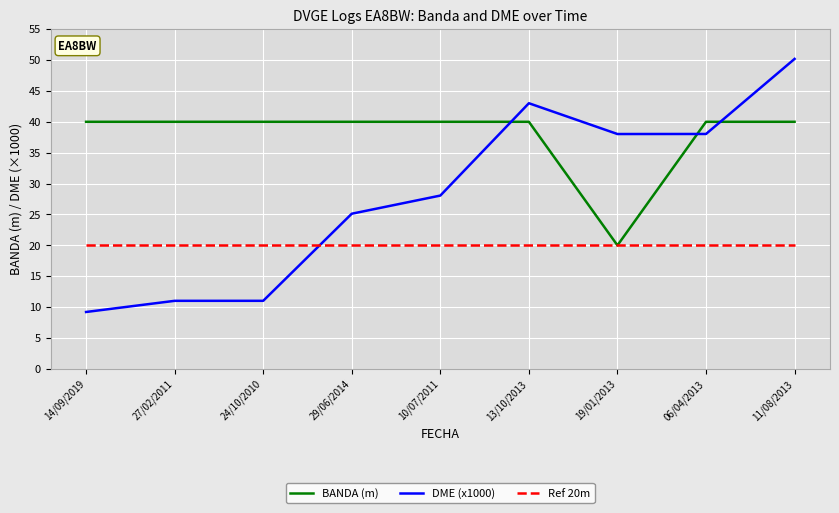

What position from the right is 10/07/2011?

5